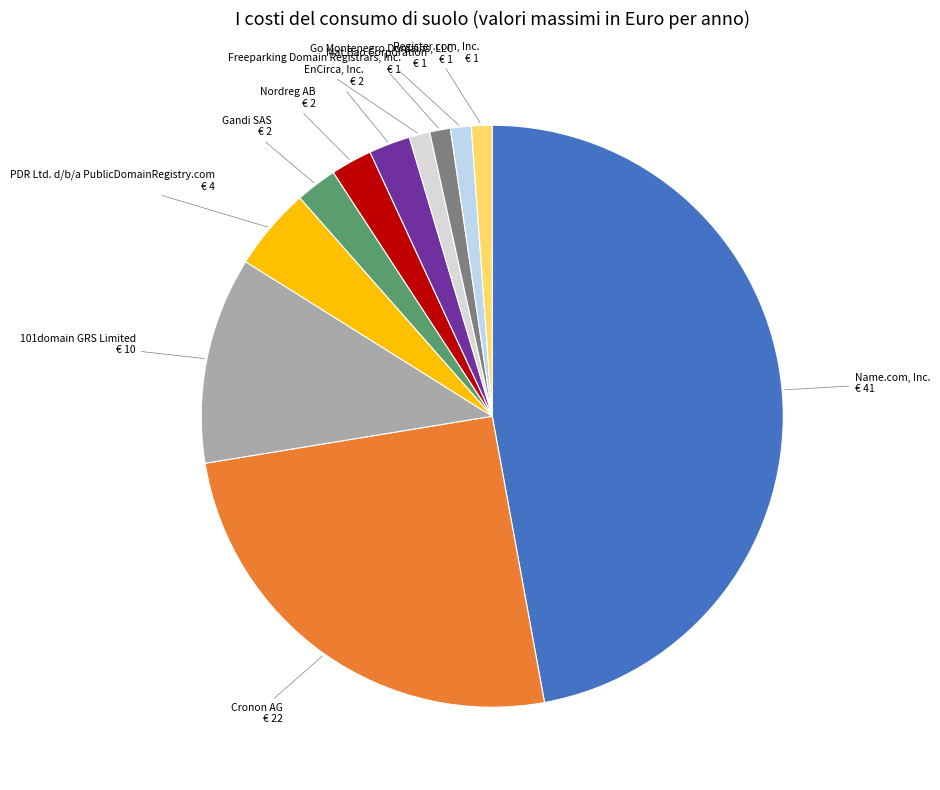

Is the sum of EnCirca, Inc. and Cronon AG greater than half?

No